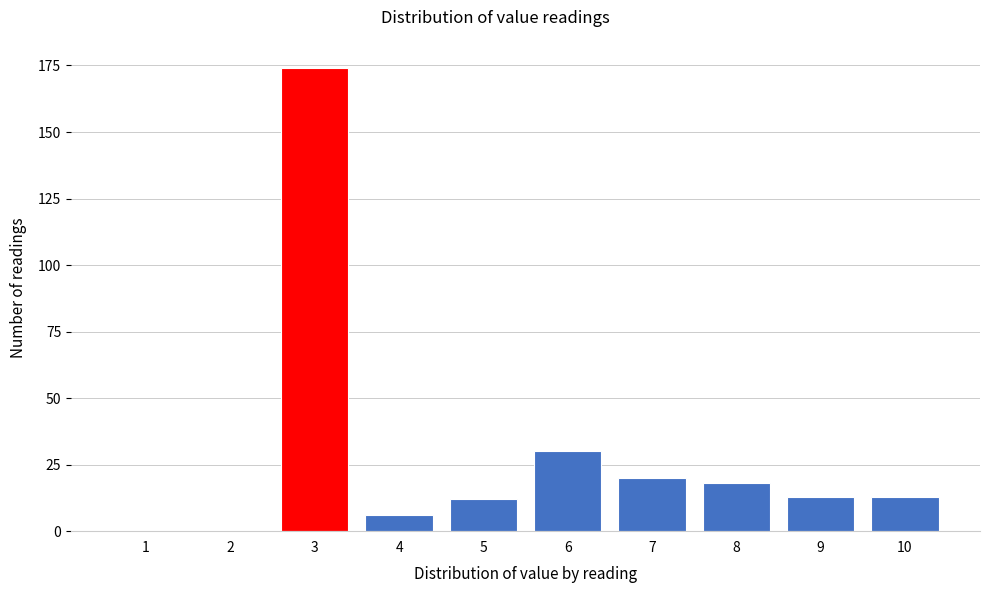

Reading left to right, what are all the values shown in this chart?

1=0	2=0	3=174	4=6	5=12	6=30	7=20	8=18	9=13	10=13